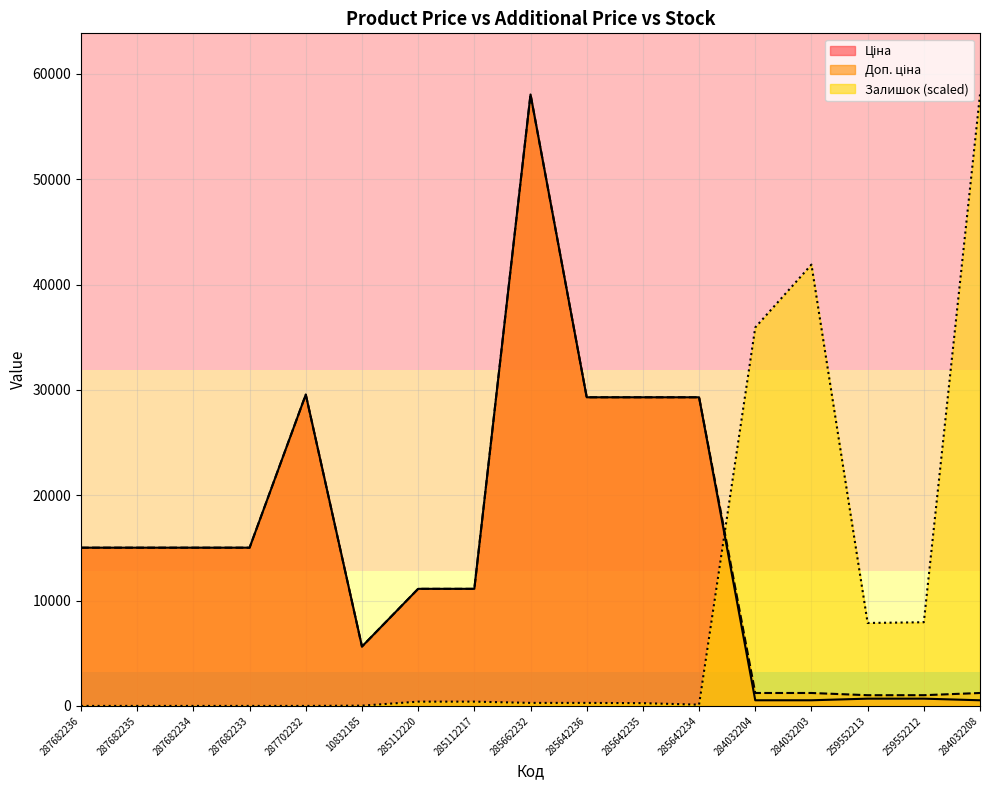

What is the difference between the maximum and minimum values in the Залишок series?

58037.0